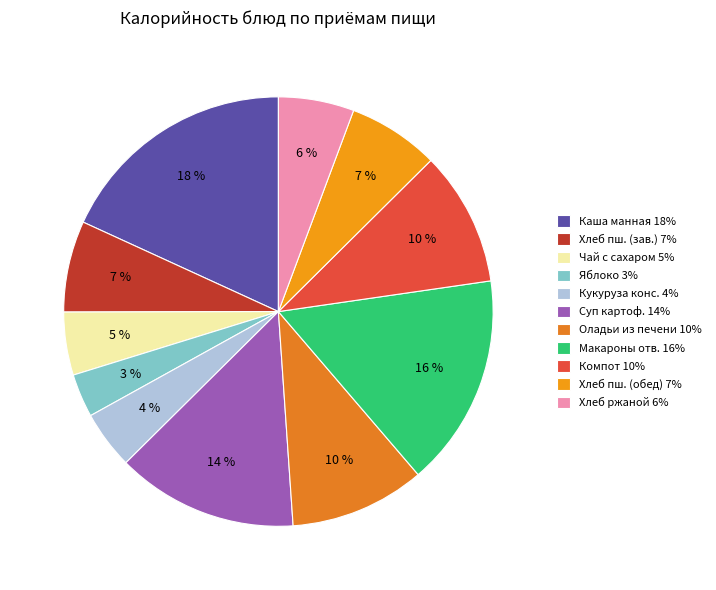

Count the number of slices in the pie.

11